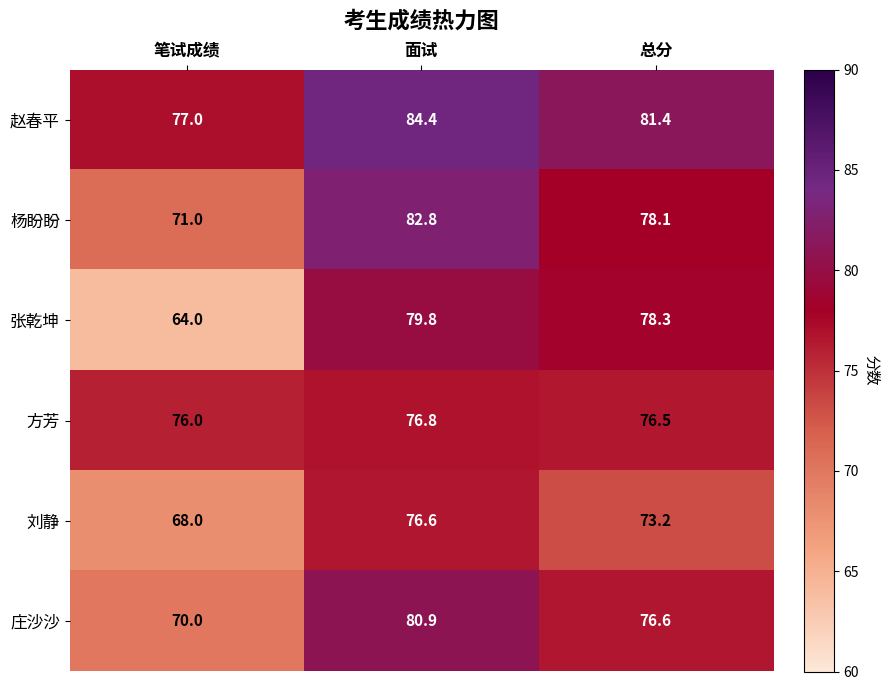

Rank the series by their maximum value, from highest to lowest.

赵春平, 杨盼盼, 庄沙沙, 张乾坤, 方芳, 刘静